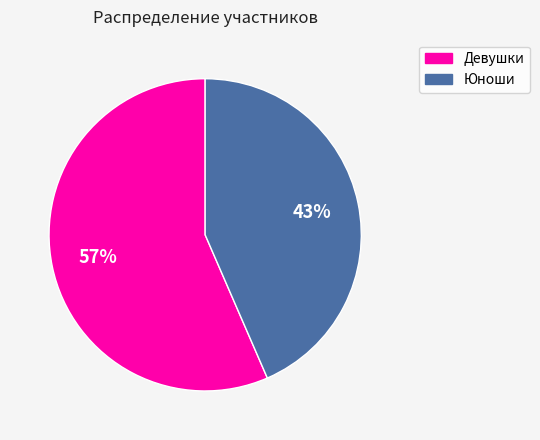

True or false: Девушки accounts for 42% of the total.

False